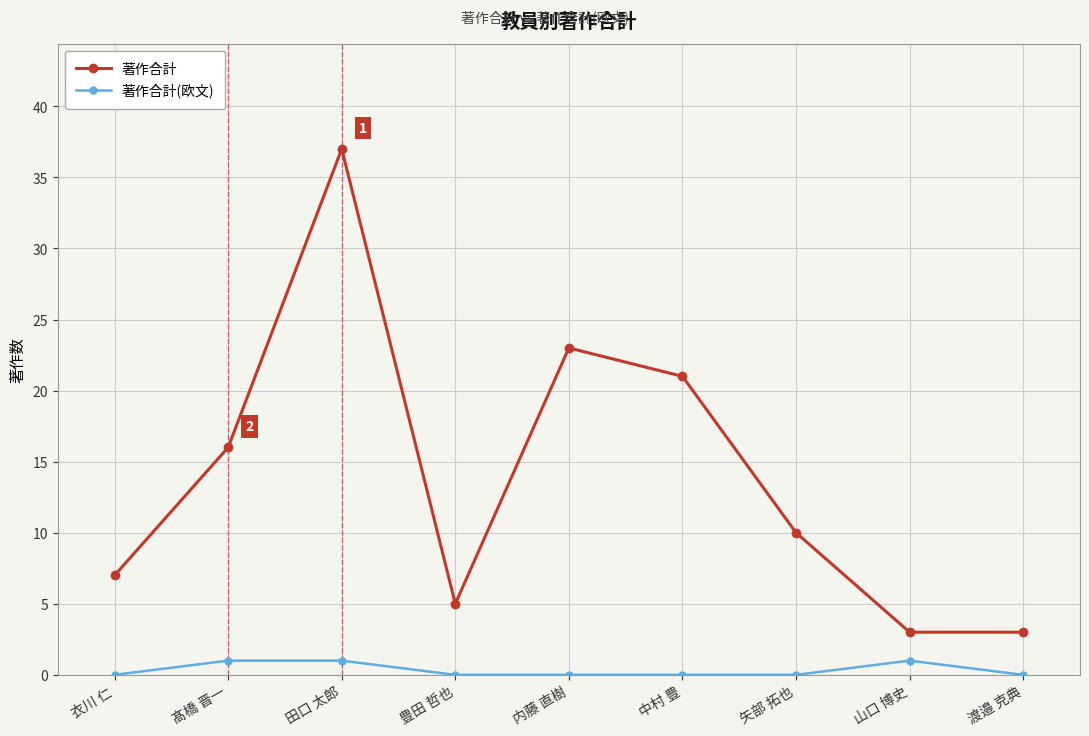

Which series has the largest range (max minus min)?

著作合計